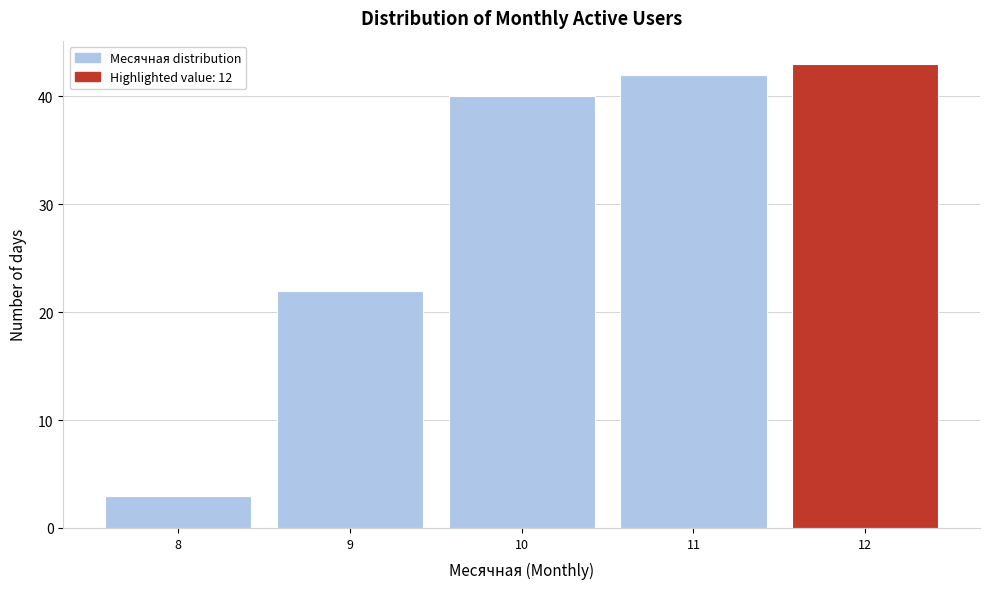

Reading left to right, list all the values displayed in this chart.

8=3	9=22	10=40	11=42	12=43